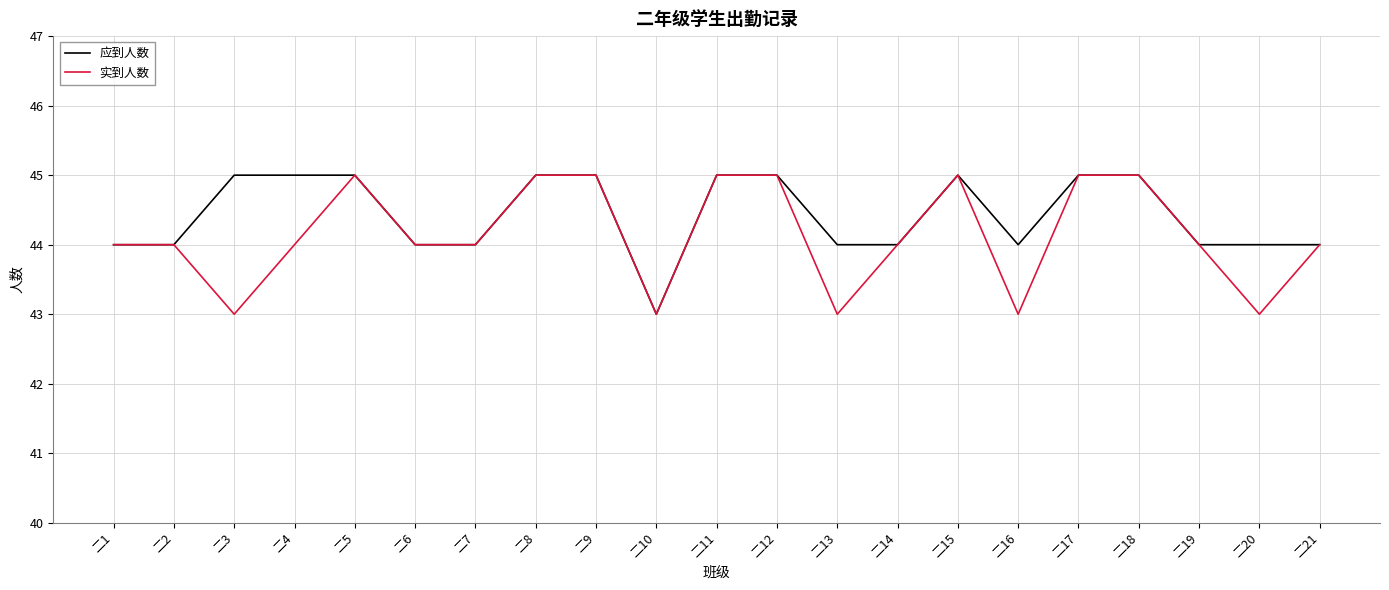

What is the maximum value for 实到人数?

45